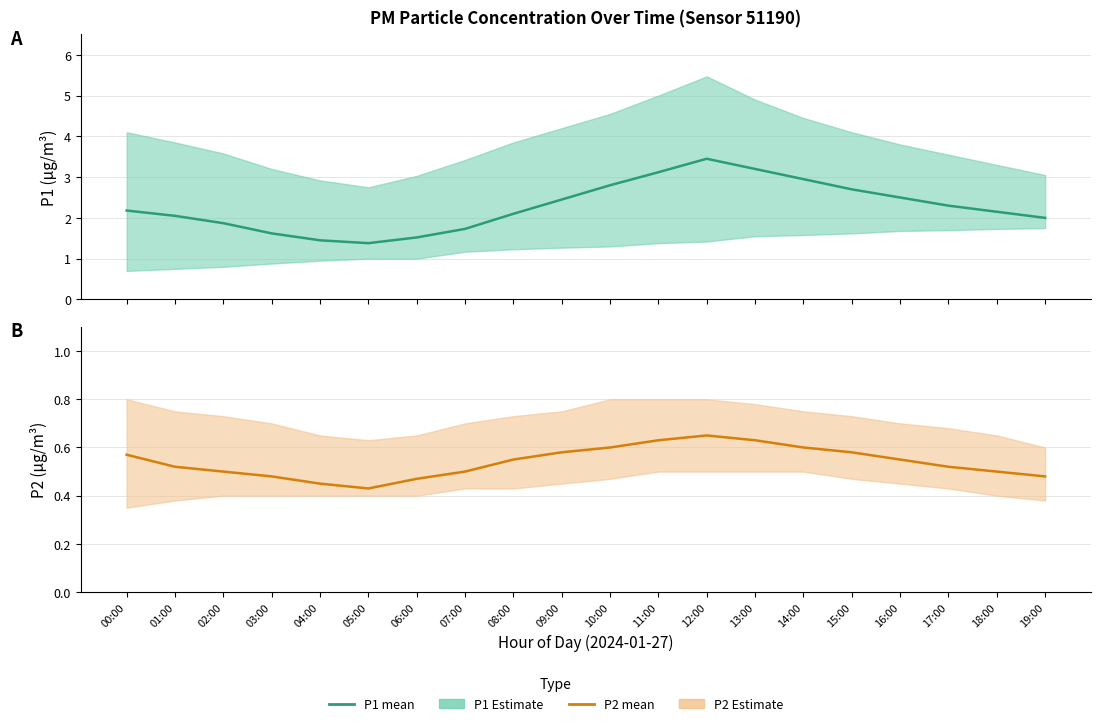

At how many categories does at least one series exceed 1?

20